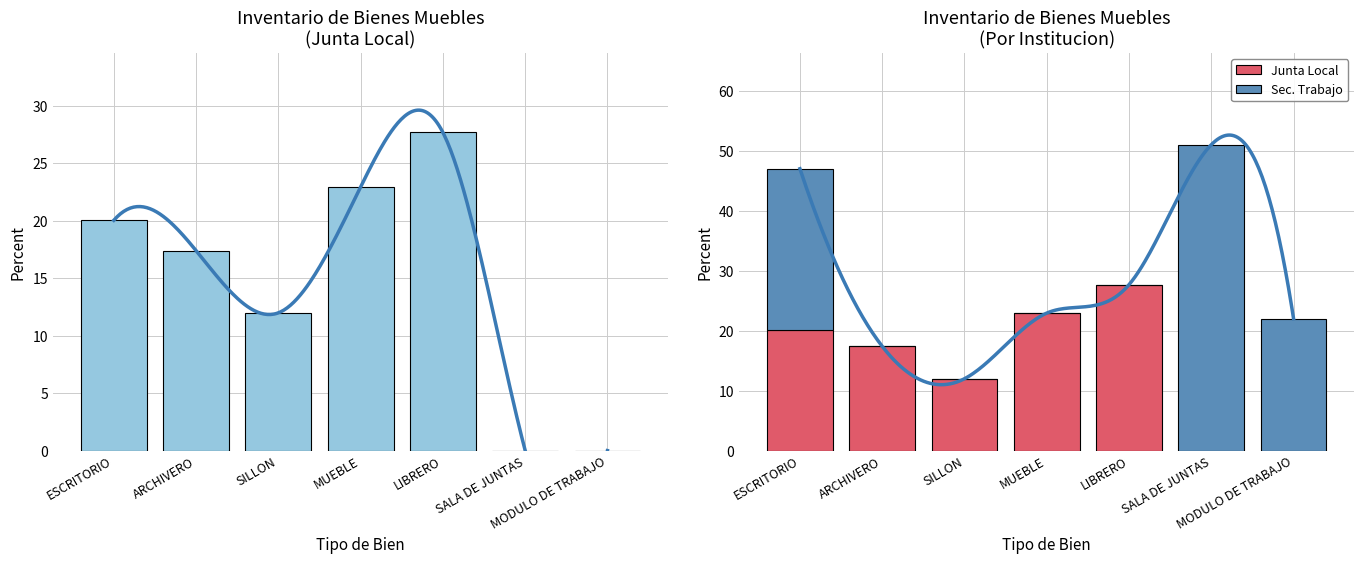

What is the difference between the highest and lowest values at MUEBLE?

22.9